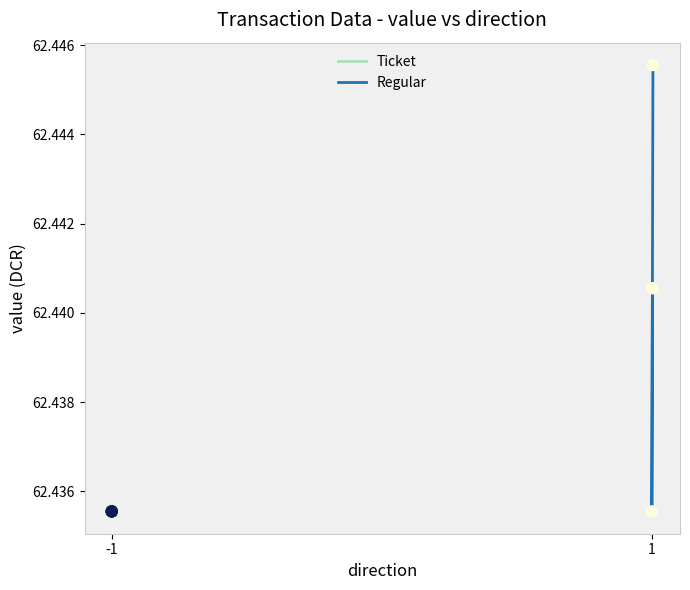

What is the total value across all series at -1?

124.9